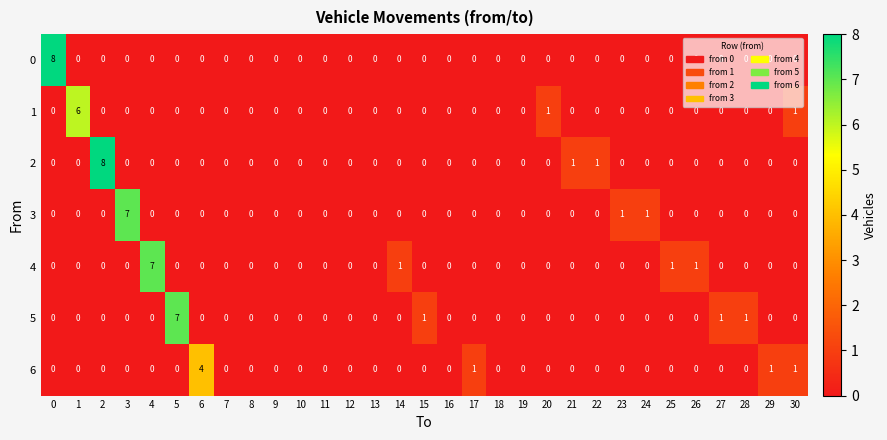

What is the total value across all series at 3?

7